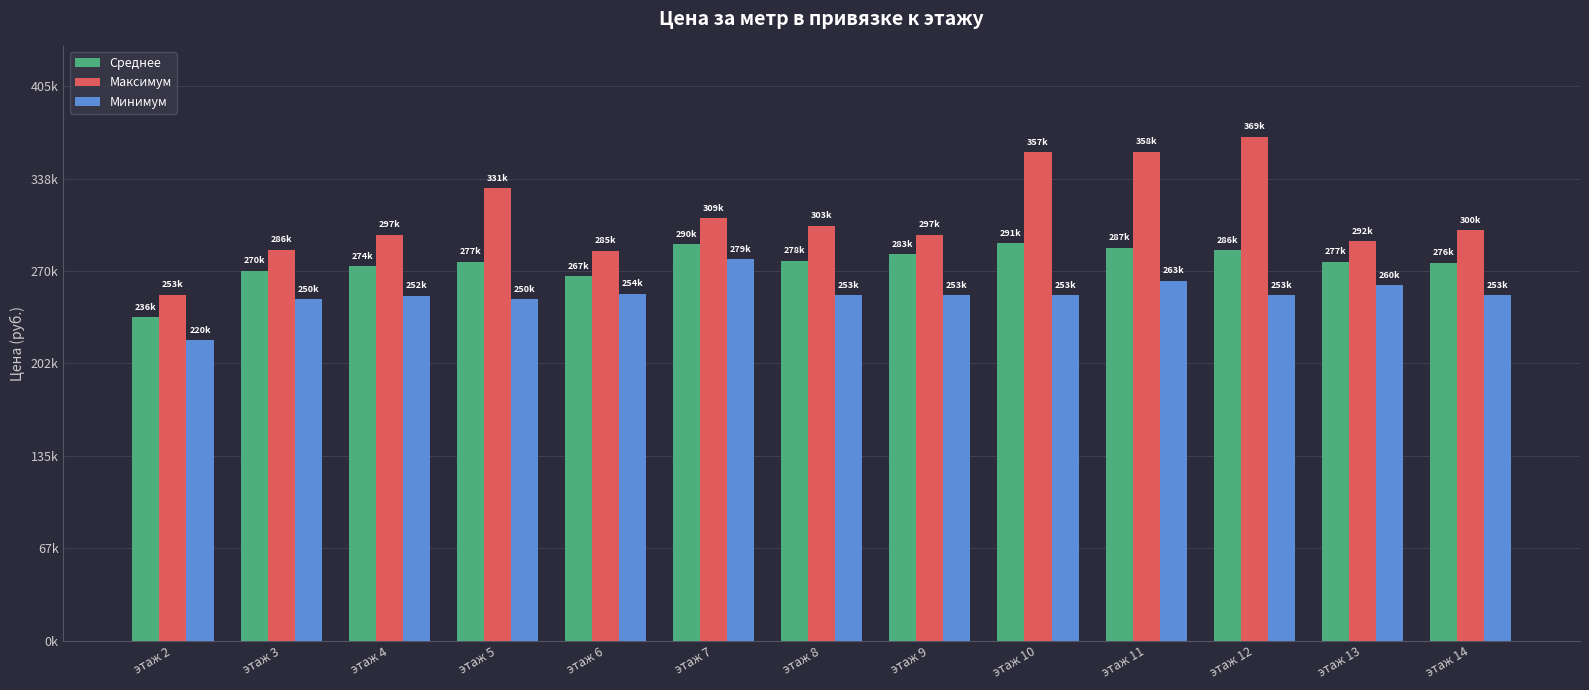

At which label is Среднее closest to 263590?

этаж 6